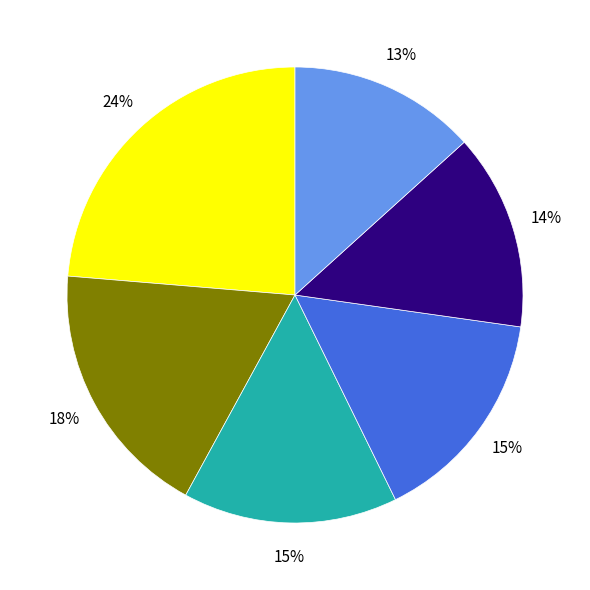

Does any single category account for the majority?

No